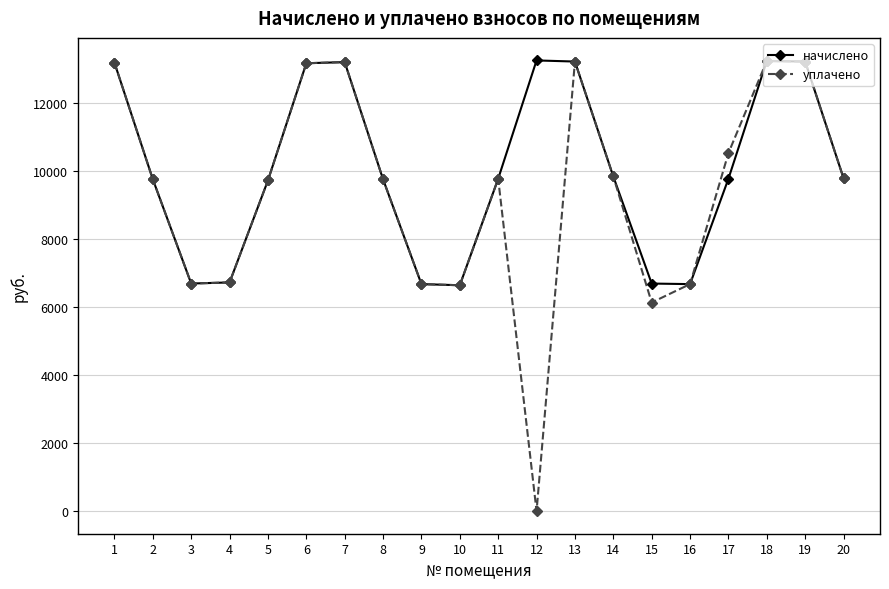

What is the value of the уплачено point at the 15th from the left?

6132.7